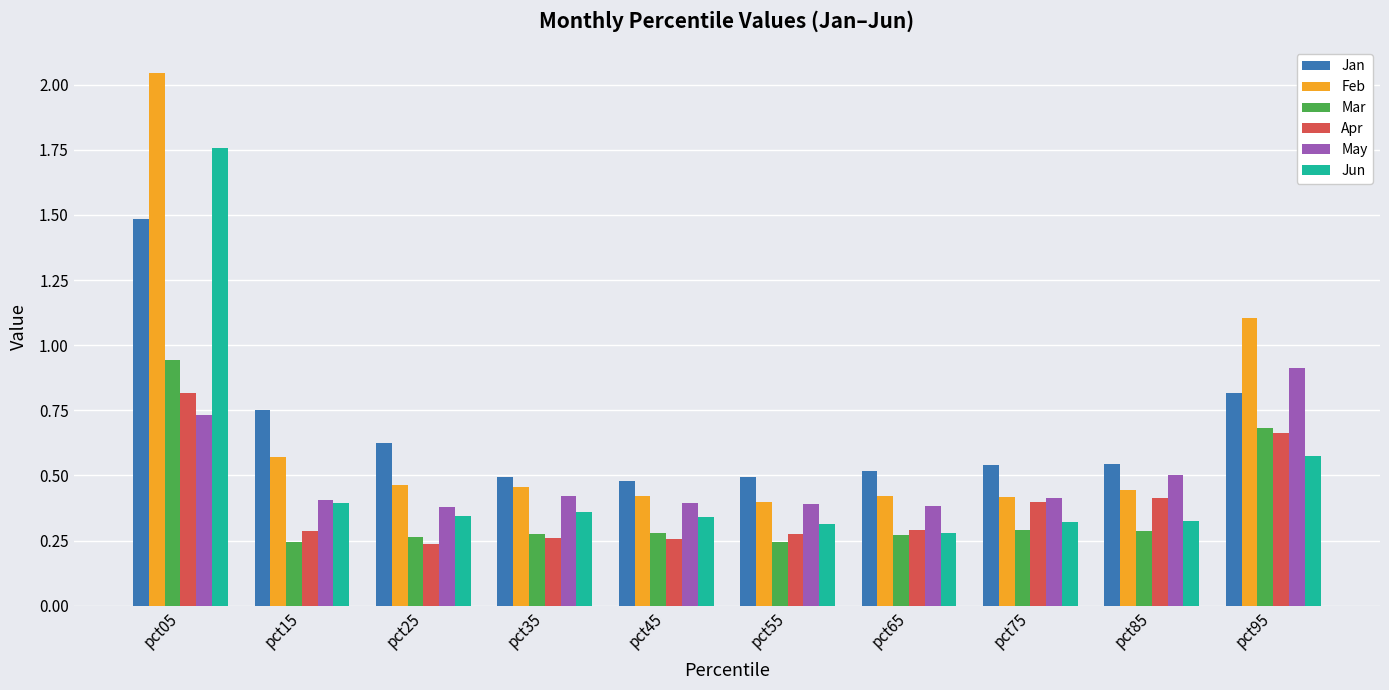

At pct85, list the series in order from smallest to largest.

Mar, Jun, Apr, Feb, May, Jan